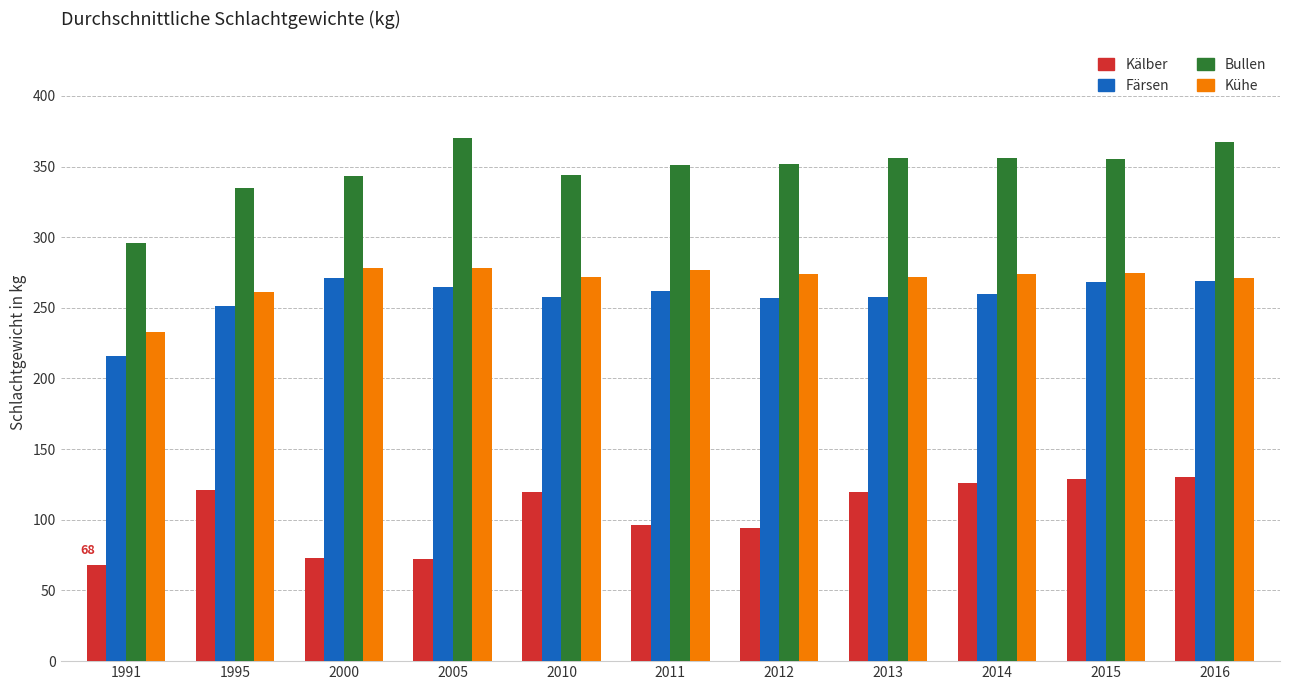

The Bullen series shows 77 at 1995. True or false?

False